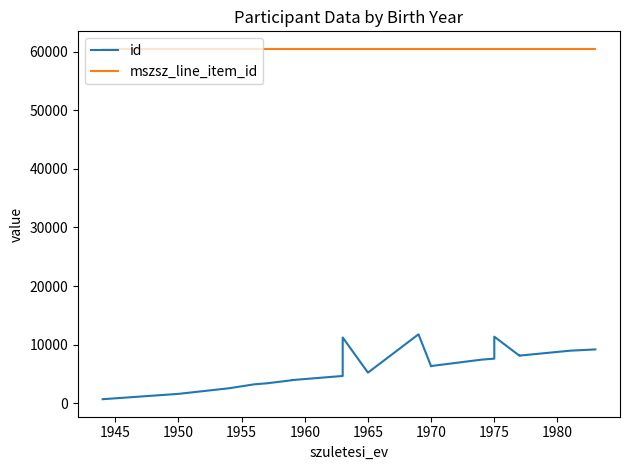

Which series has the largest range (max minus min)?

id